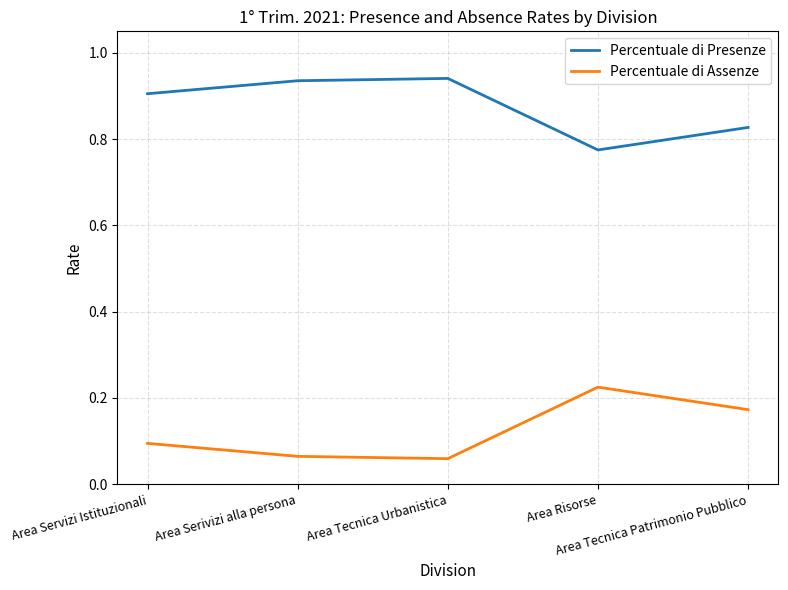

Count the Percentuale di Presenze values in the range 0 to 1.

5